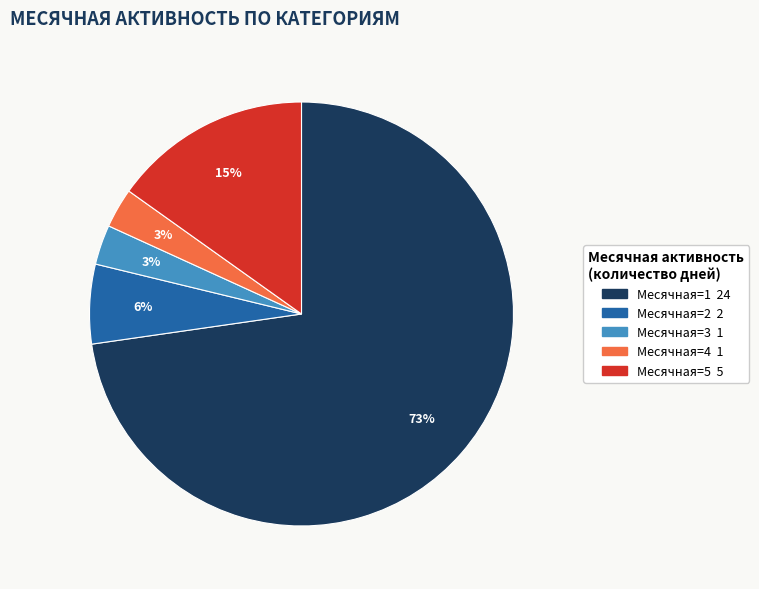

To the nearest percent, what is the average slice percentage?

20%